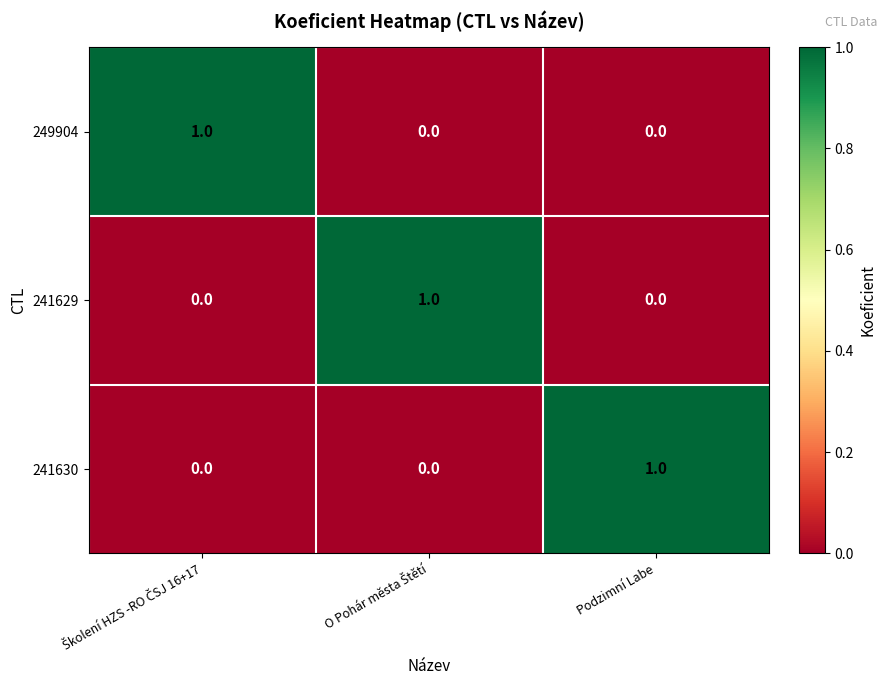

Reading left to right, list all the values displayed in this chart.

249904: 1	0	0
241629: 0	1	0
241630: 0	0	1